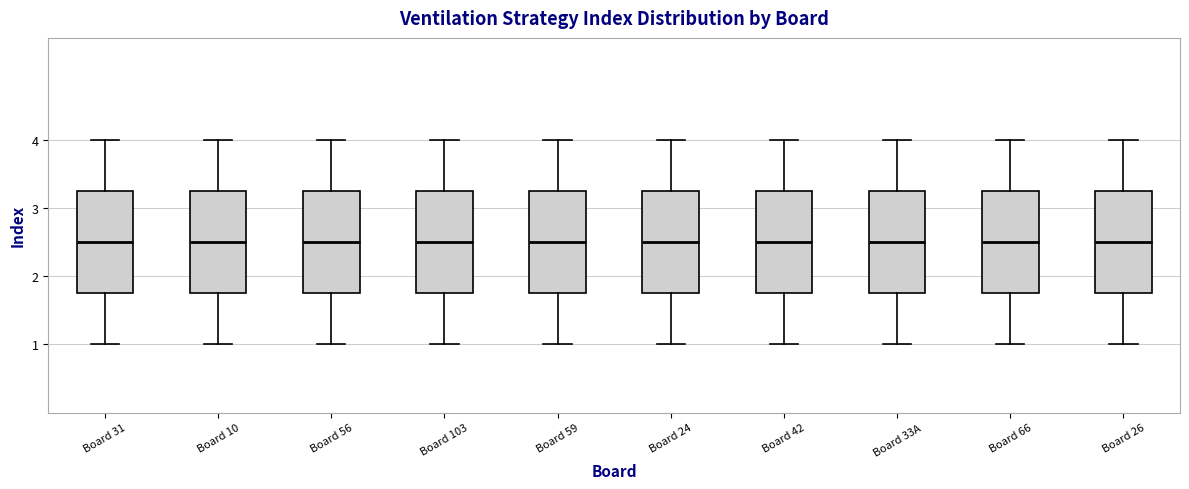

Reading left to right, transcribe this box plot: for each box, give where its median line is, the range the box spans, and where its two whiskers end, as read against the y-axis. The values are not printed on the chart, so give them approximately, as read against the axis.

Board 31: median 2.5, box 1.8 to 3.3, whiskers 1.0 to 4.0
Board 10: median 2.5, box 1.8 to 3.3, whiskers 1.0 to 4.0
Board 56: median 2.5, box 1.8 to 3.3, whiskers 1.0 to 4.0
Board 103: median 2.5, box 1.8 to 3.3, whiskers 1.0 to 4.0
Board 59: median 2.5, box 1.8 to 3.3, whiskers 1.0 to 4.0
Board 24: median 2.5, box 1.8 to 3.3, whiskers 1.0 to 4.0
Board 42: median 2.5, box 1.8 to 3.3, whiskers 1.0 to 4.0
Board 33A: median 2.5, box 1.8 to 3.3, whiskers 1.0 to 4.0
Board 66: median 2.5, box 1.8 to 3.3, whiskers 1.0 to 4.0
Board 26: median 2.5, box 1.8 to 3.3, whiskers 1.0 to 4.0